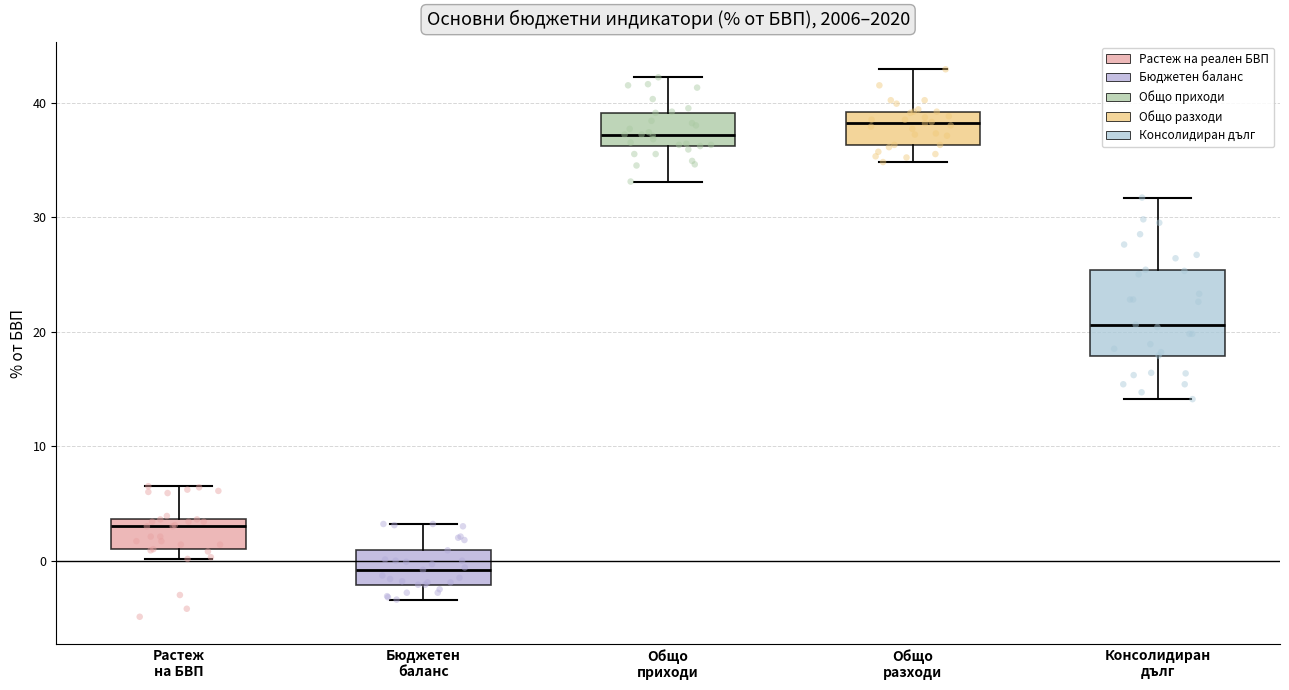

Reading left to right, transcribe this box plot: for each box, give where its median line is, the range the box spans, and where its two whiskers end, as read against the y-axis. The values are not printed on the chart, so give them approximately, as read against the axis.

Растеж на БВП: median 3, box 1 to 4, whiskers 0 to 7
Бюджетен баланс: median -1, box -2 to 1, whiskers -3 to 3
Общо приходи: median 37, box 36 to 39, whiskers 33 to 42
Общо разходи: median 38, box 36 to 39, whiskers 35 to 43
Консолидиран дълг: median 21, box 18 to 25, whiskers 14 to 32